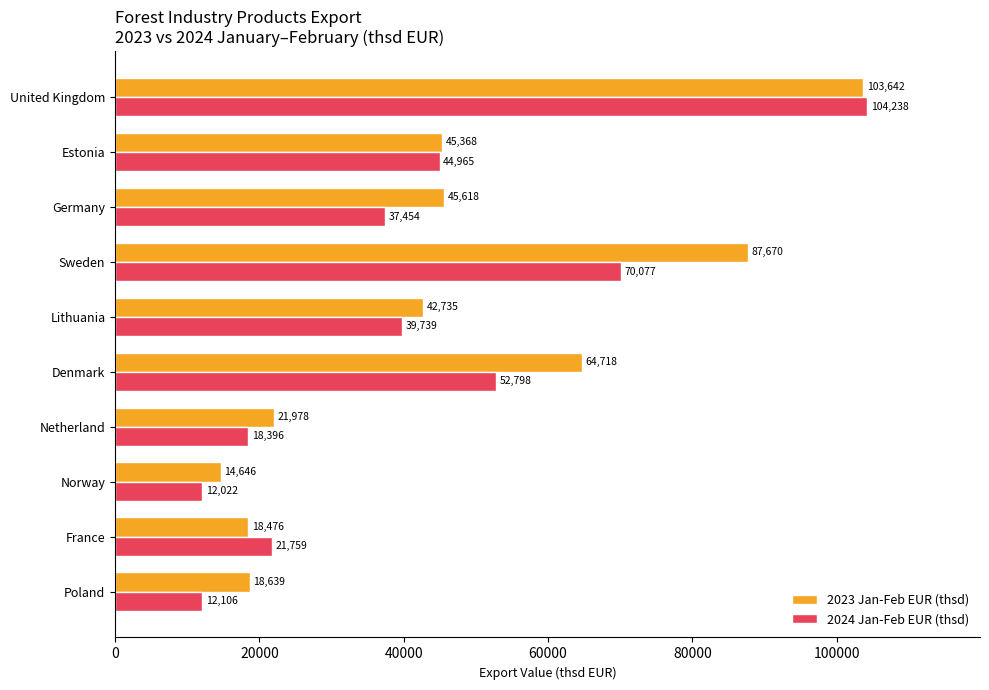

List the labels in order of 2023 Jan-Feb EUR (thsd) value, smallest first.

Norway, France, Poland, Netherland, Lithuania, Estonia, Germany, Denmark, Sweden, United Kingdom